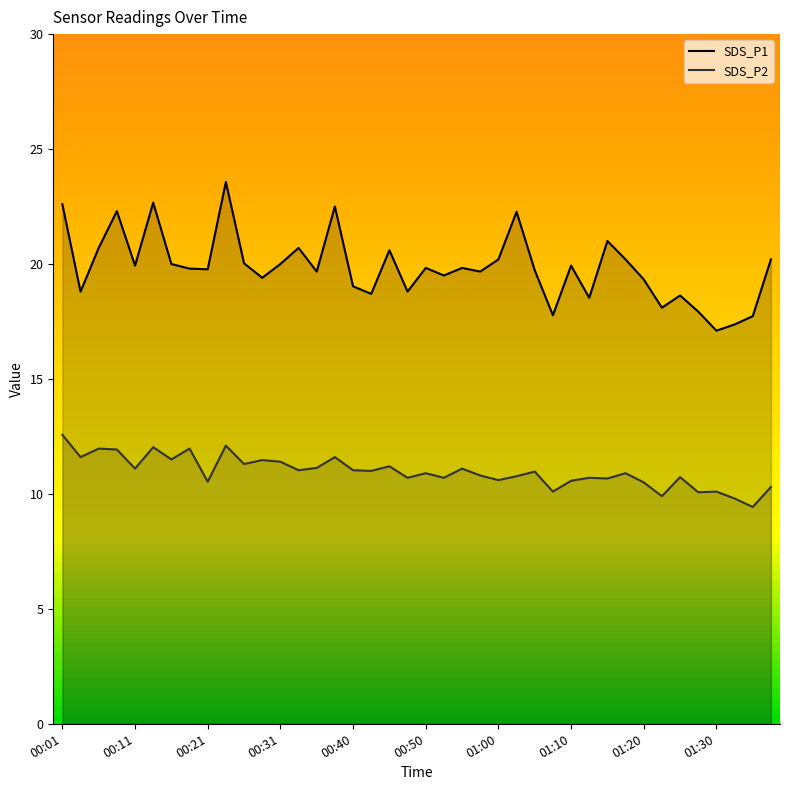

What is the spread (max minus min) of values at 00:50?

8.9